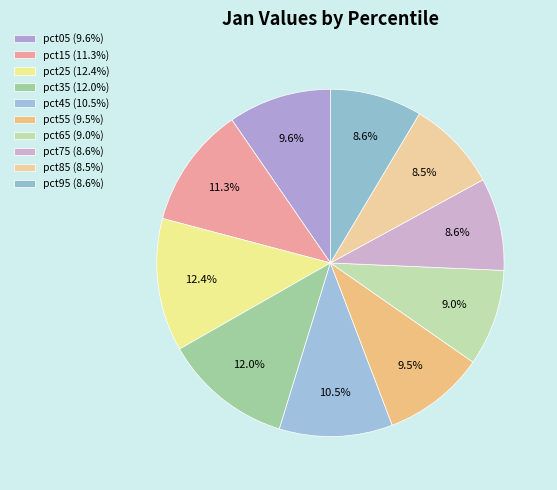

Between pct85 and pct75, which is larger?

pct75